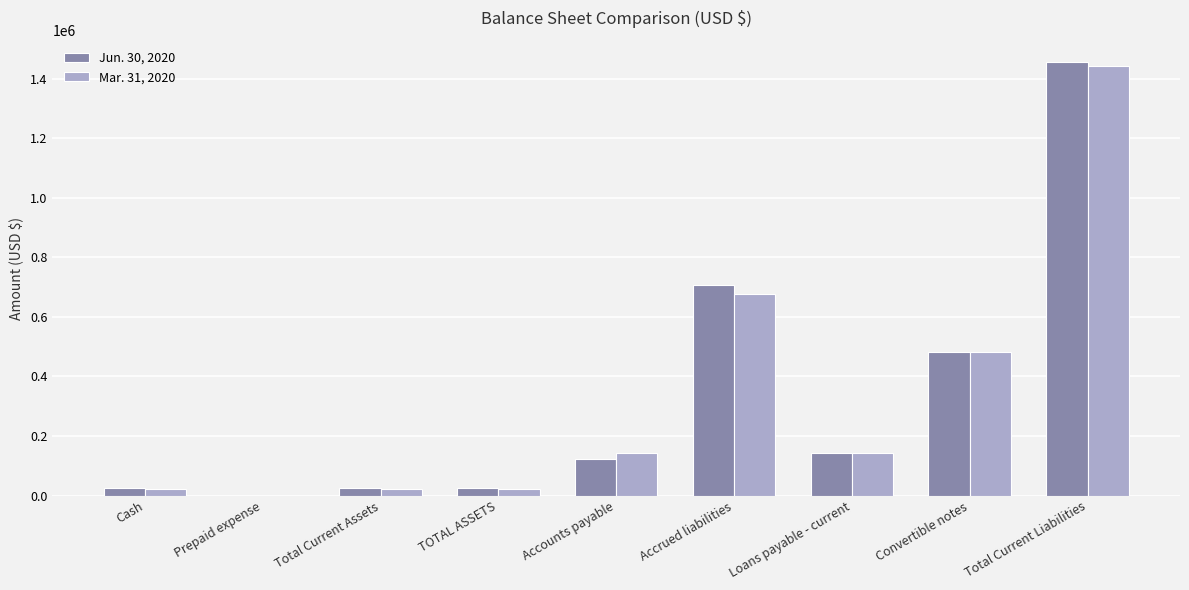

The value of Mar. 31, 2020 at Loans payable - current is 82708. True or false?

False